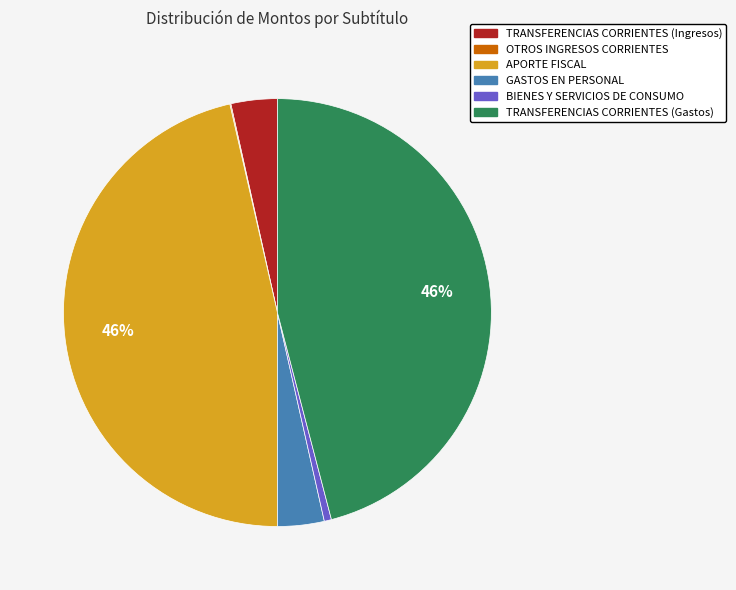

The APORTE FISCAL slice represents 35% of the pie. True or false?

False